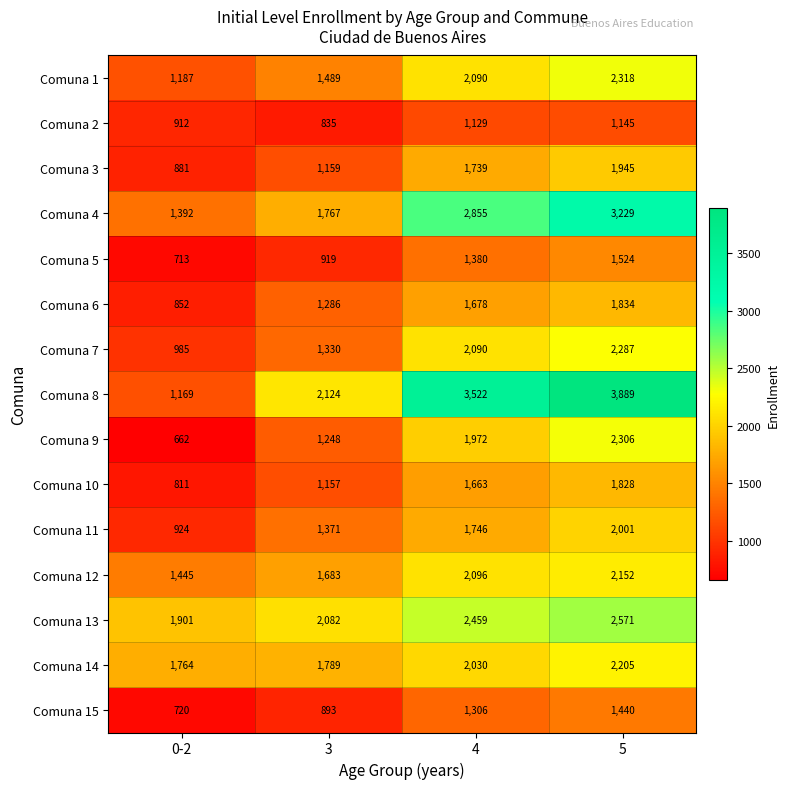

How many series are shown in this chart?

15